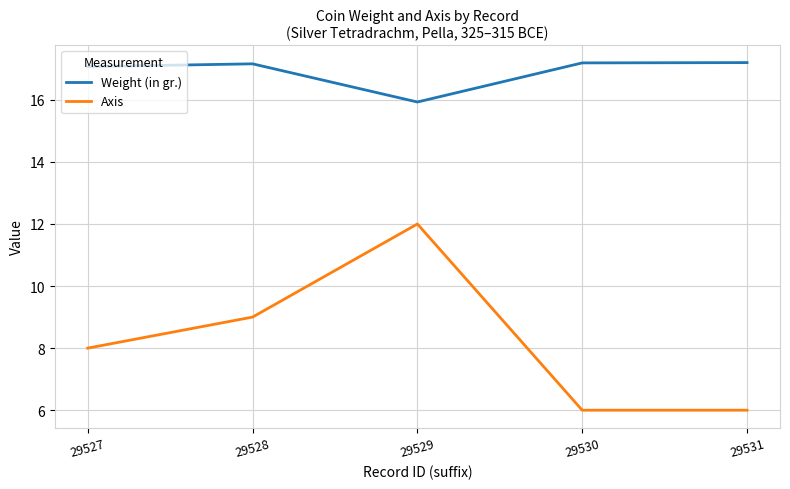

At how many categories does at least one series exceed 12?

5